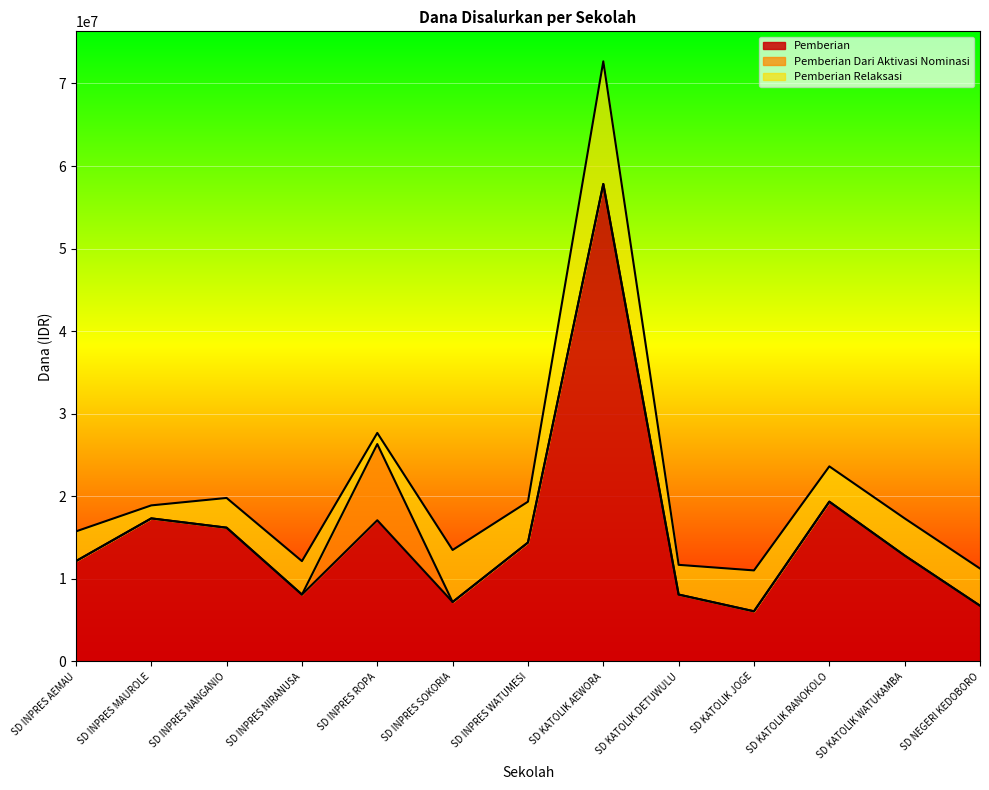

Between SD INPRES MAUROLE and SD KATOLIK RANOKOLO, which series saw the biggest shift?

Pemberian Relaksasi